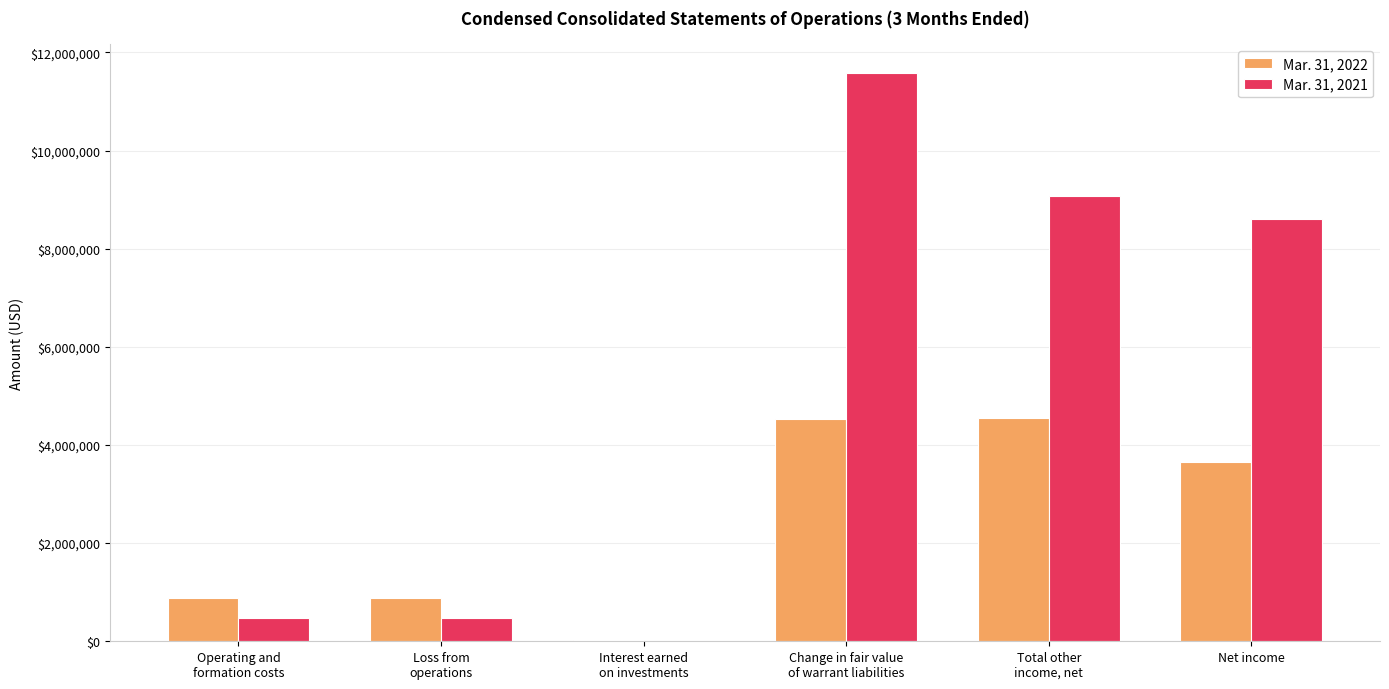

Does the chart contain stacked bars?

No